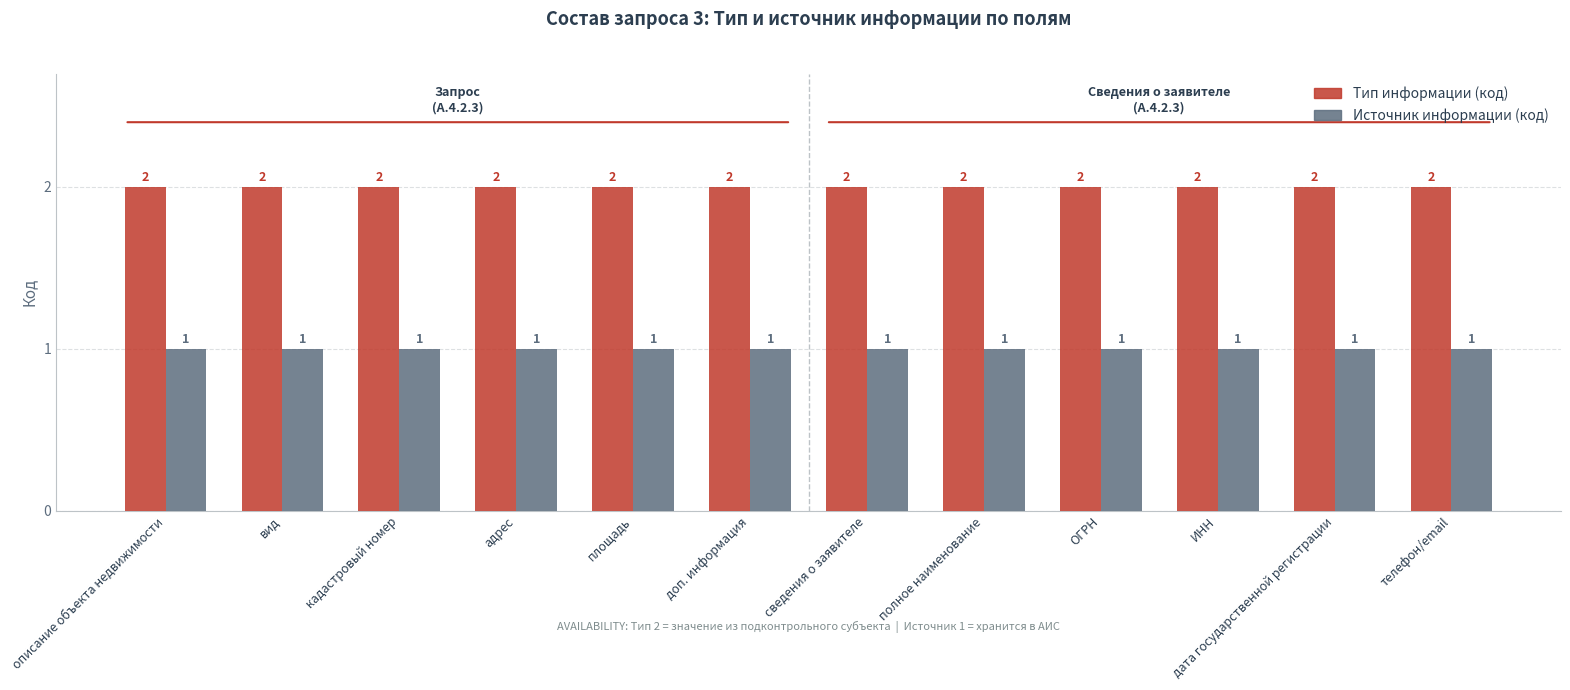

Is the value of Источник информации (код) at полное наименование greater than the value of Тип информации (код) at кадастровый номер?

No